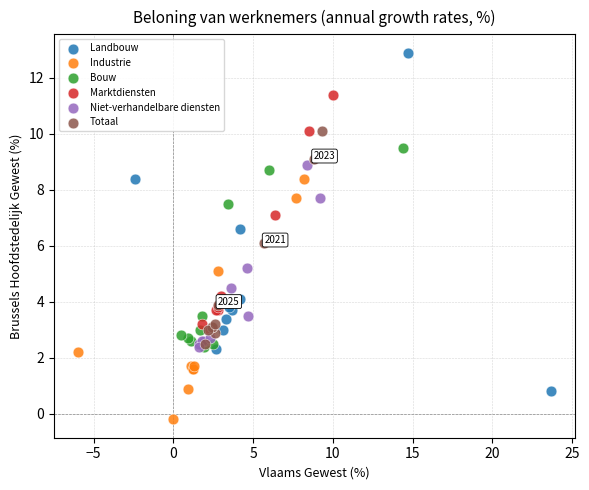

Which series contains the lowest Y value?

Industrie